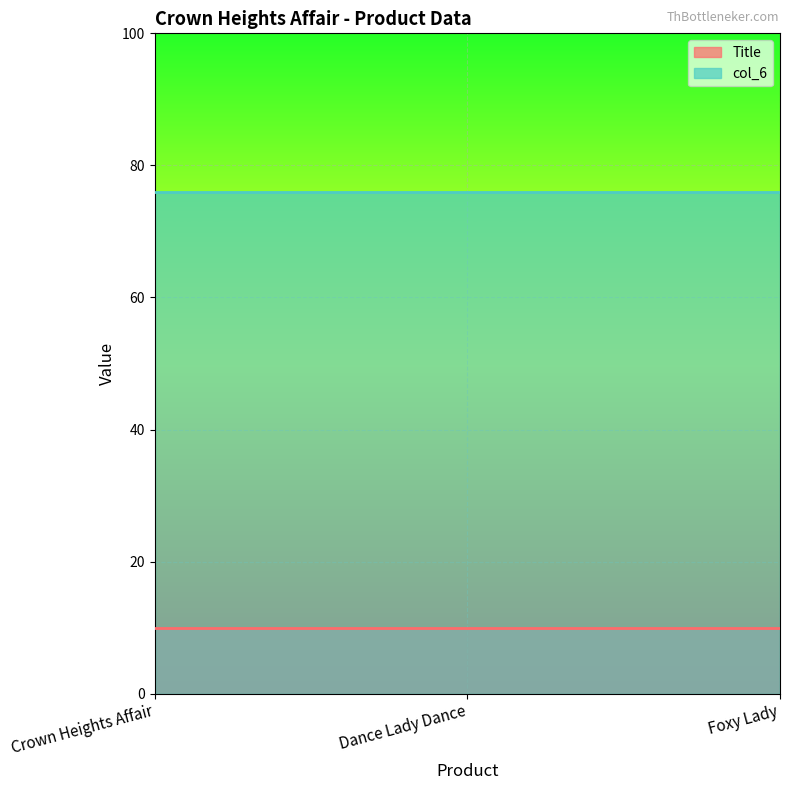

What is the sum of all Title values?

2994.0